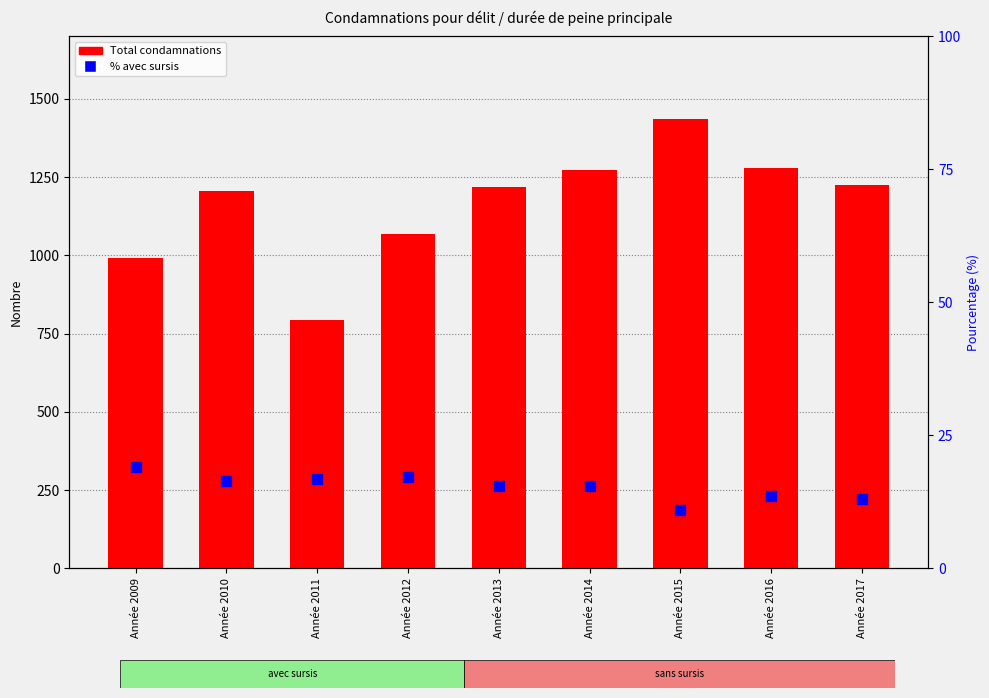

Which series has the widest spread of Y values?

Total condamnations